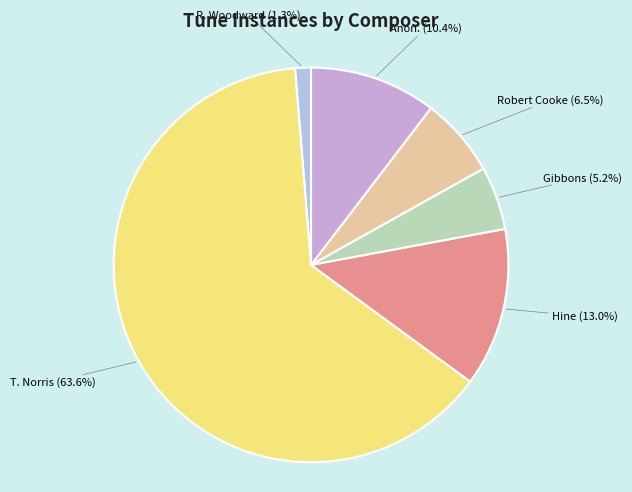

Count the number of slices in the pie.

6